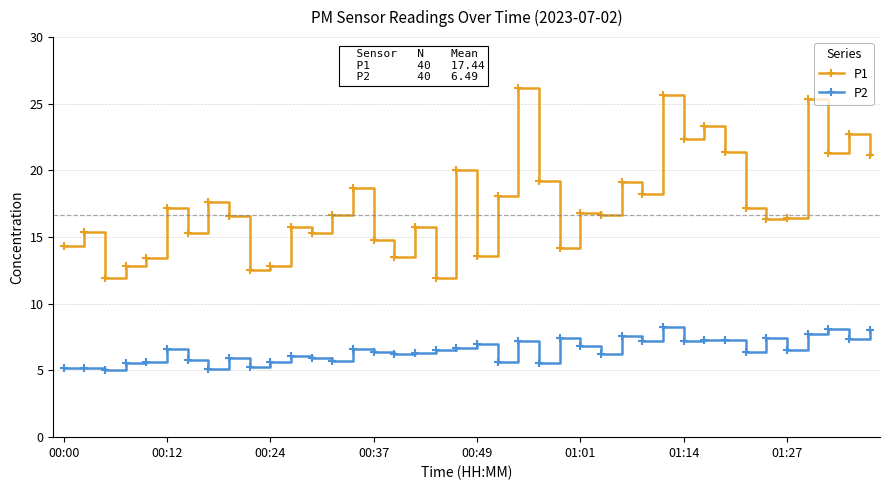

Which series has the largest total across all categories?

P1